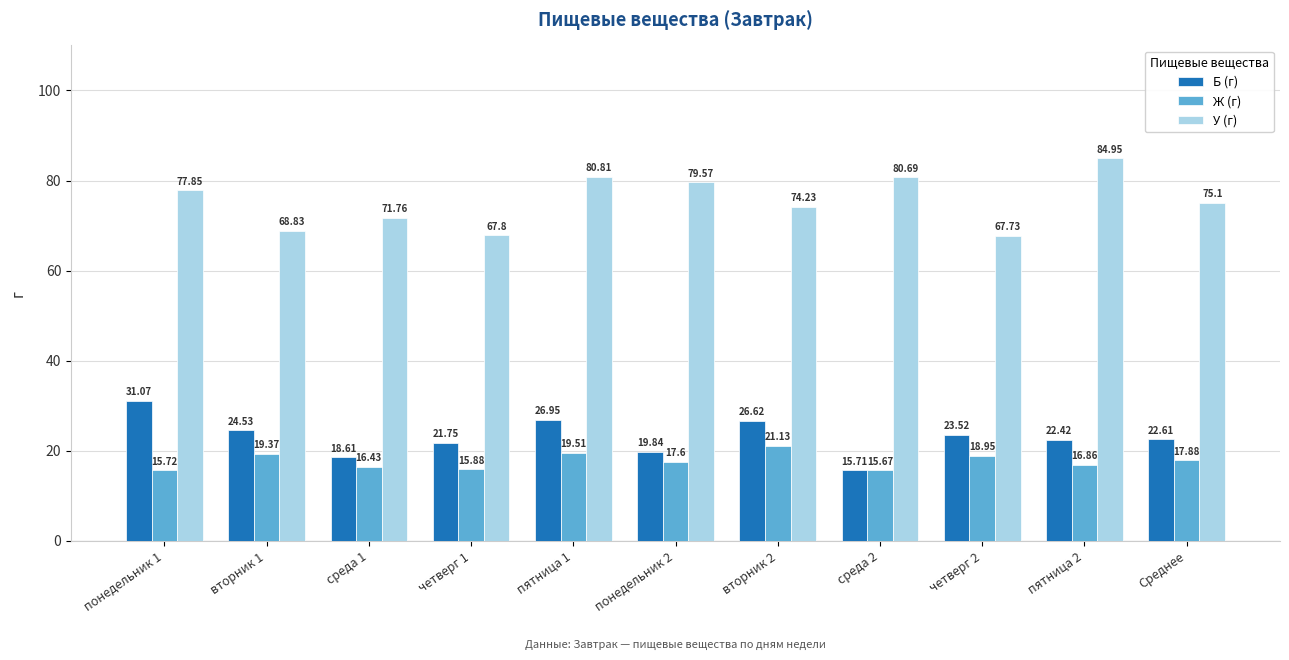

What is the sum of all Ж (г) values?

195.0